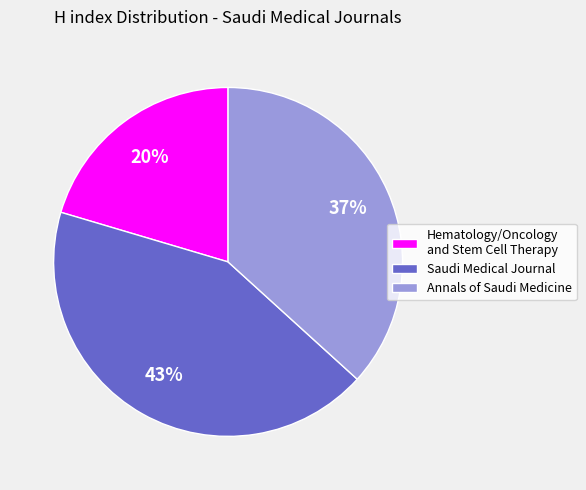

What is the largest slice in the pie chart?

Saudi Medical Journal